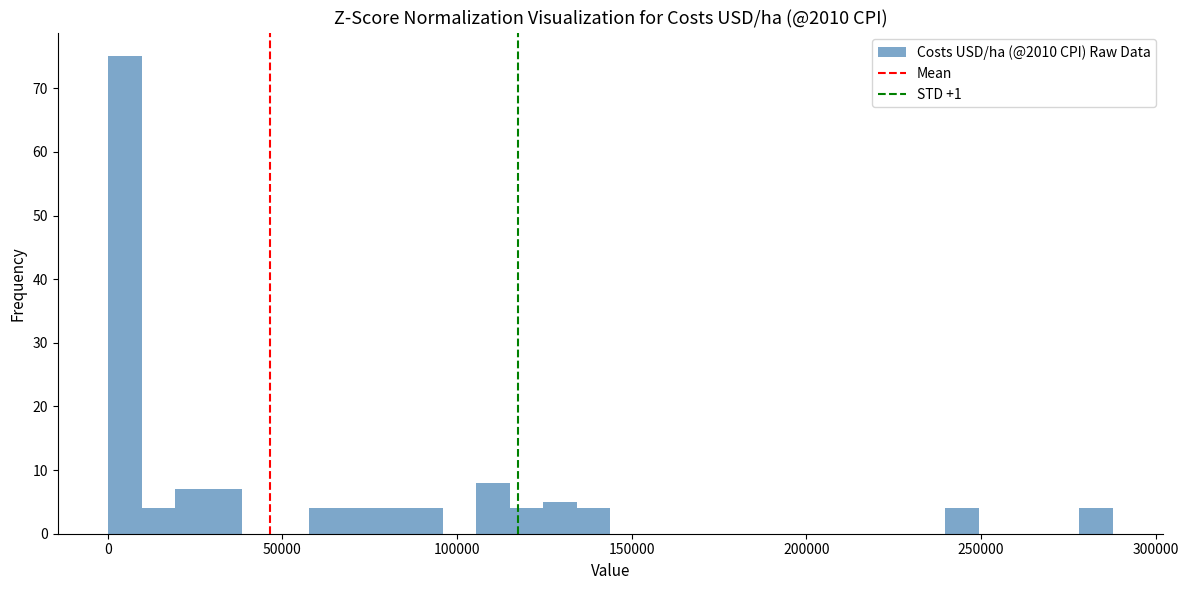

Read against the x-axis, roughly where is the centre of the tallest bar?

5000